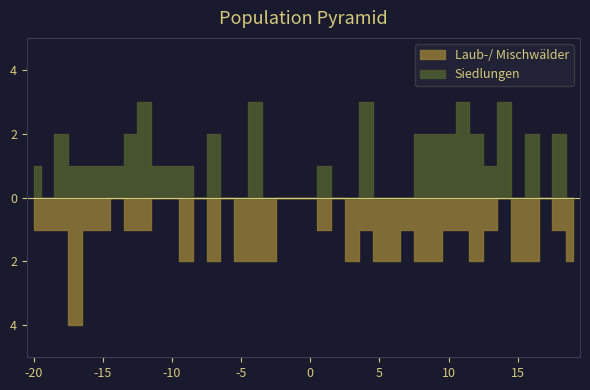

Does the chart display data point markers on the line(s)?

No